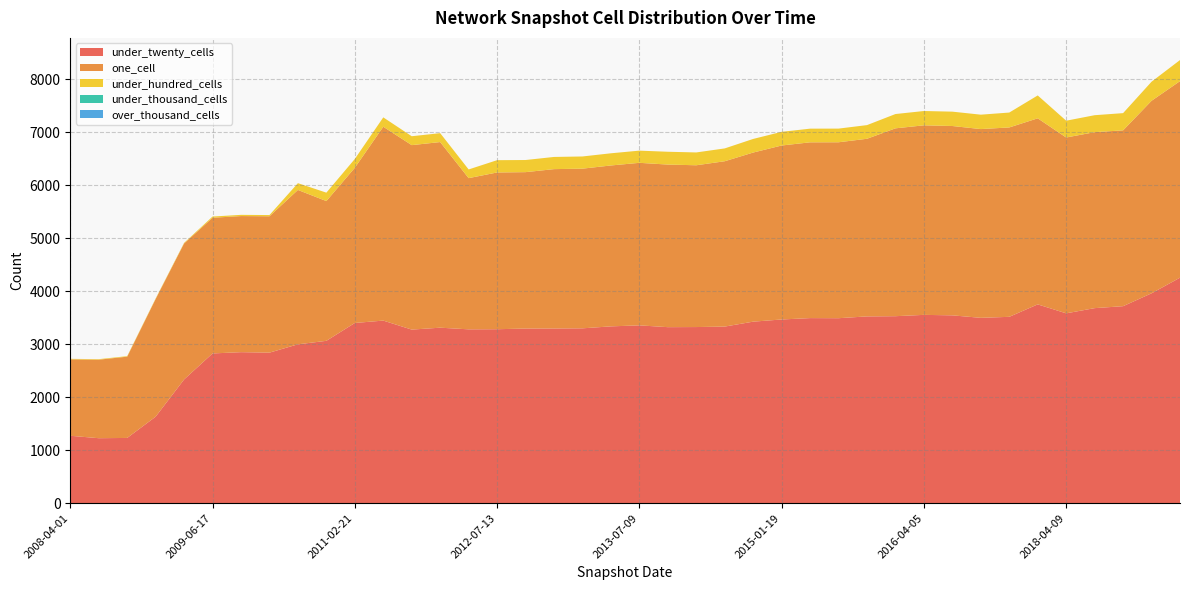

Reading right to left, what are all the values shown in this chart?

under_twenty_cells: 4258	3963	3720	3683	3585	3754	3519	3500	3547	3556	3531	3527	3493	3495	3469	3428	3335	3326	3324	3358	3339	3302	3299	3298	3285	3283	3314	3278	3448	3403	3066	3000	2843	2852	2828	2337	1634	1233	1228	1274
one_cell: 3710	3634	3319	3322	3319	3512	3575	3563	3574	3578	3546	3353	3321	3318	3284	3192	3121	3054	3069	3068	3037	3014	3008	2952	2959	2854	3504	3482	3659	2930	2638	2914	2574	2569	2561	2567	2221	1534	1482	1442
under_hundred_cells: 398	360	325	320	317	432	281	272	271	270	270	258	258	258	258	257	242	242	242	230	230	230	230	229	232	164	168	168	177	166	159	128	23	23	23	11	10	10	10	10
under_thousand_cells: 0	0	0	0	0	0	0	0	0	0	0	0	0	0	0	0	0	0	0	0	0	0	0	0	0	0	0	0	0	0	0	0	0	0	0	0	0	0	0	0
over_thousand_cells: 0	0	0	0	0	0	0	0	0	0	0	0	0	0	0	0	0	0	0	0	0	0	0	0	0	0	0	0	0	0	0	0	0	0	0	0	0	0	0	0